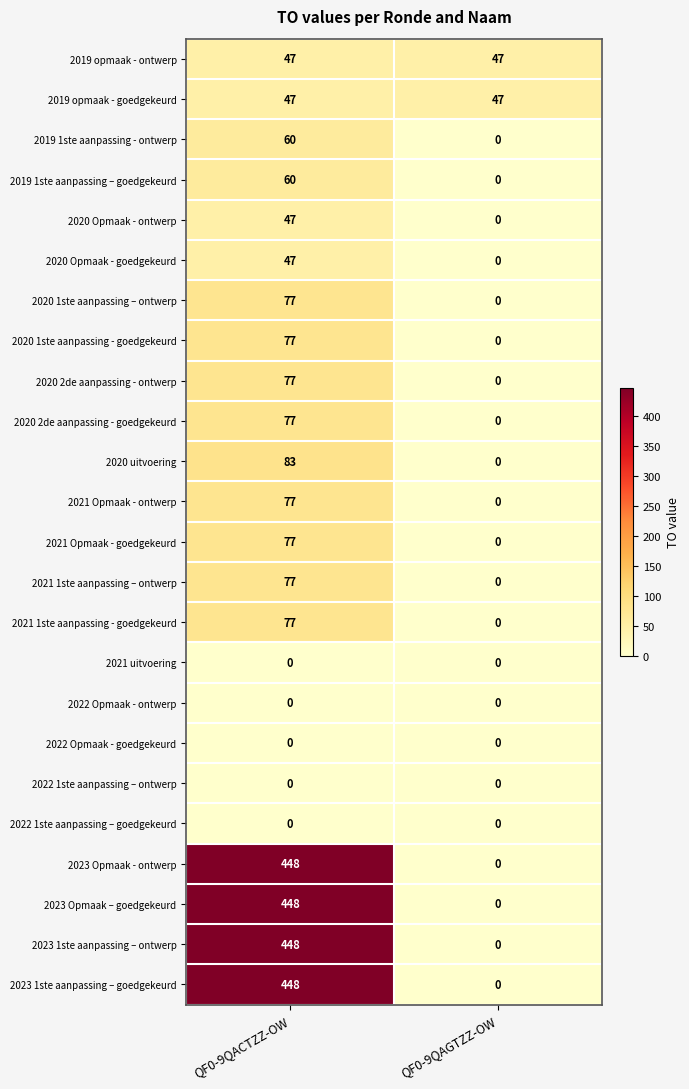

What is the sum of the 2019 1ste aanpassing – goedgekeurd values at QF0-9QAGTZZ-OW and QF0-9QACTZZ-OW?

60